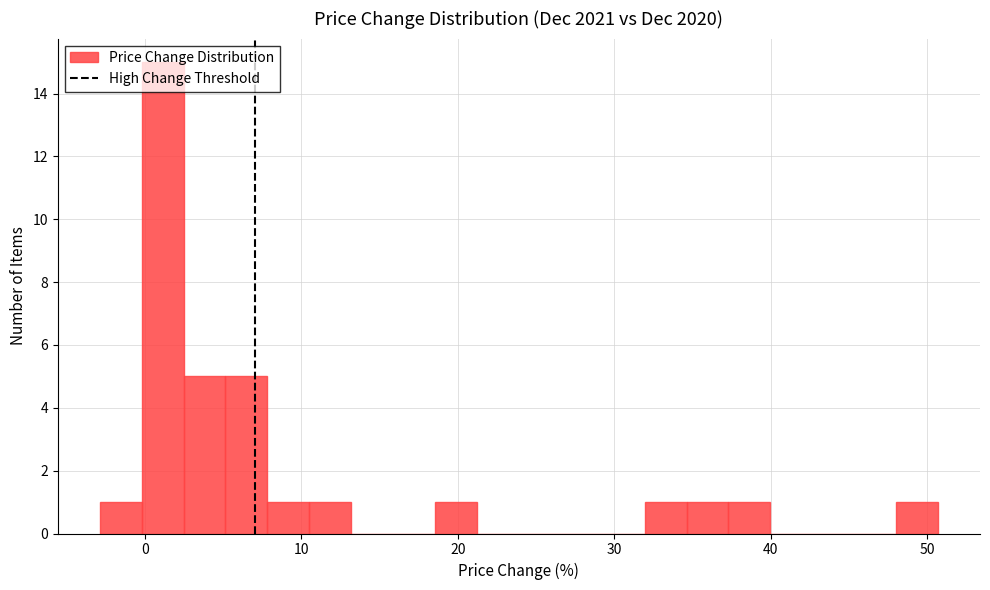

Around what value on the x-axis is the tallest bar? Give the approximate position of its centre, as read against the axis.

1